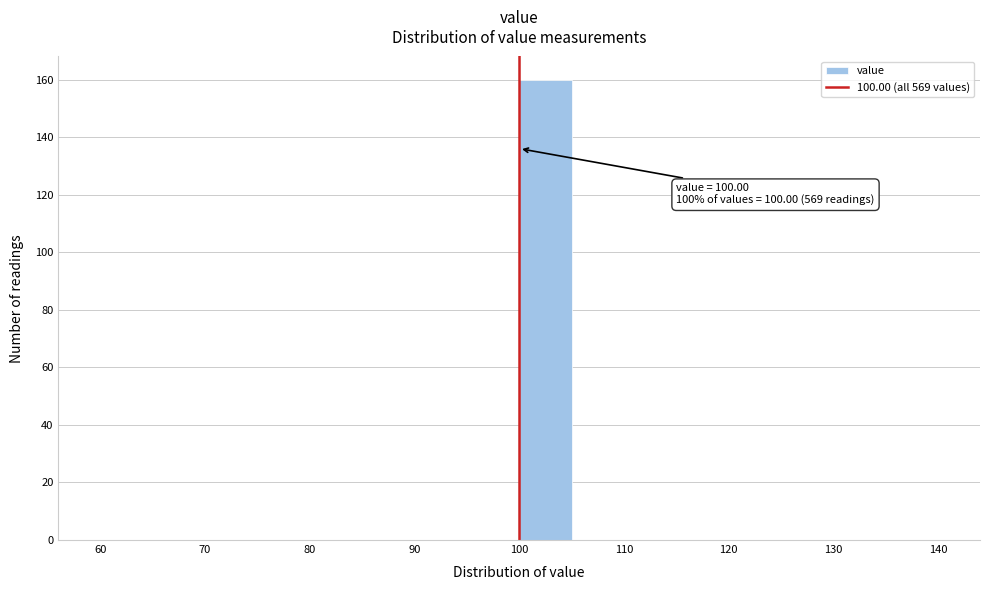

Which range on the x-axis has the tallest bar?

100 to 105